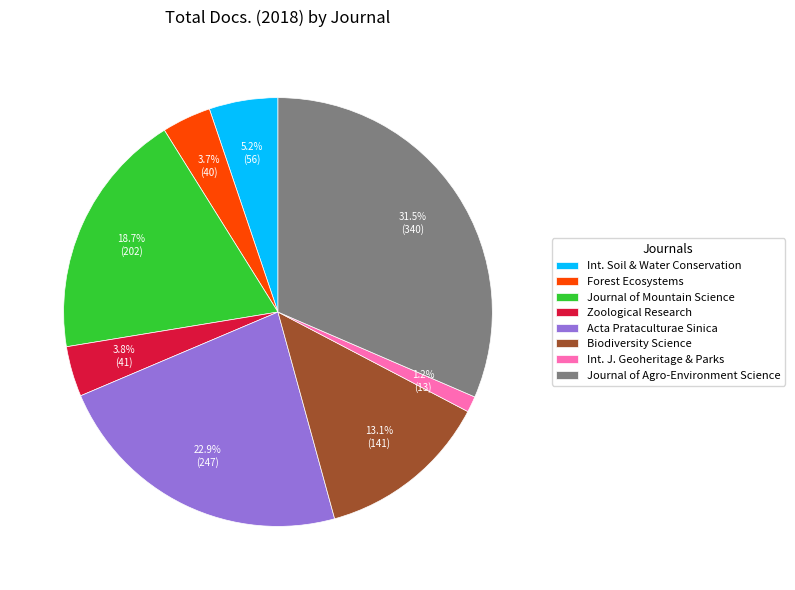

To the nearest percent, what is the combined percentage of Zoological Research and Journal of Agro-Environment Science?

35%